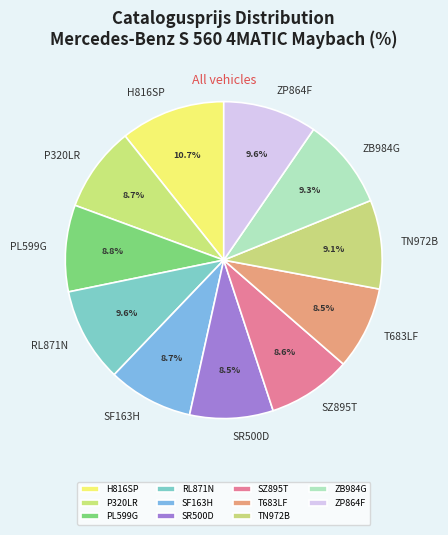

To the nearest percent, what is the average slice percentage?

9%